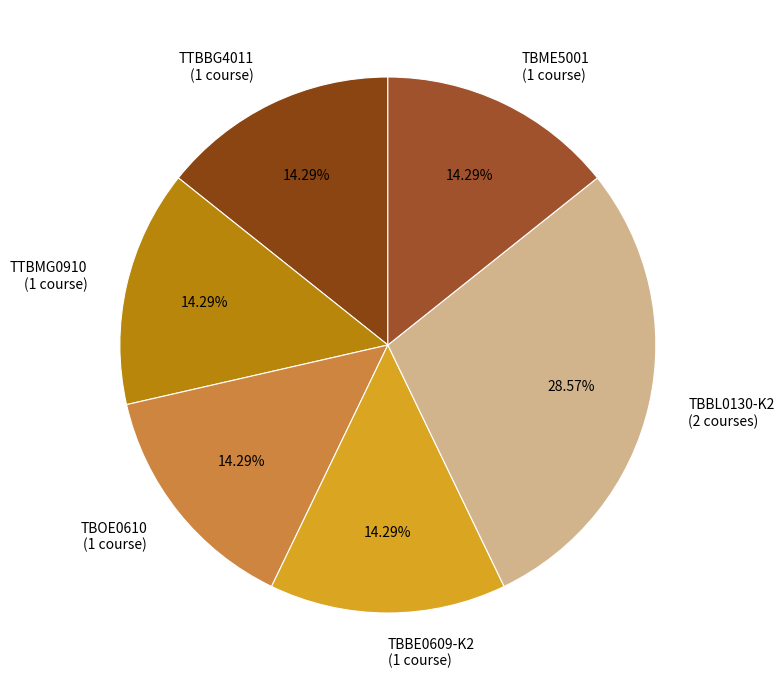

Which slice is the largest?

TBBL0130-K2